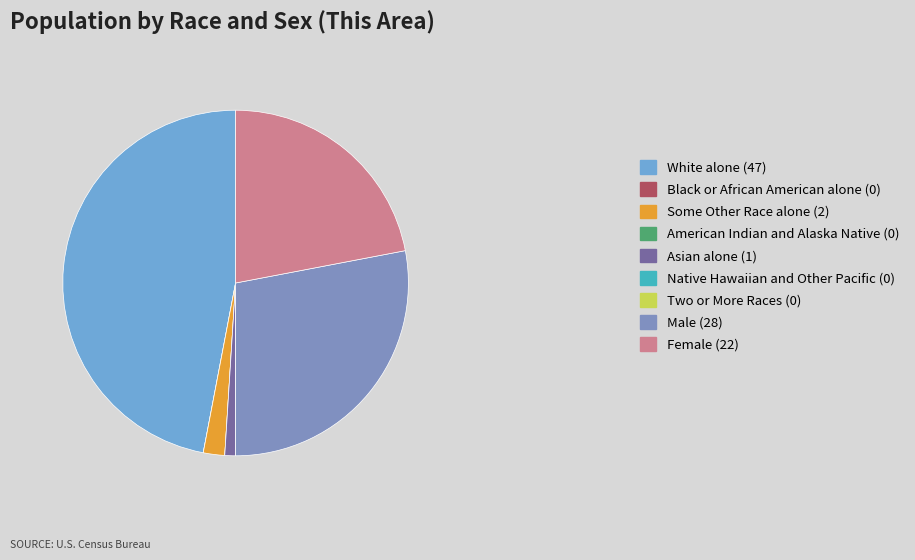

To the nearest percent, what is the combined percentage of Asian alone and American Indian and Alaska Native?

1%